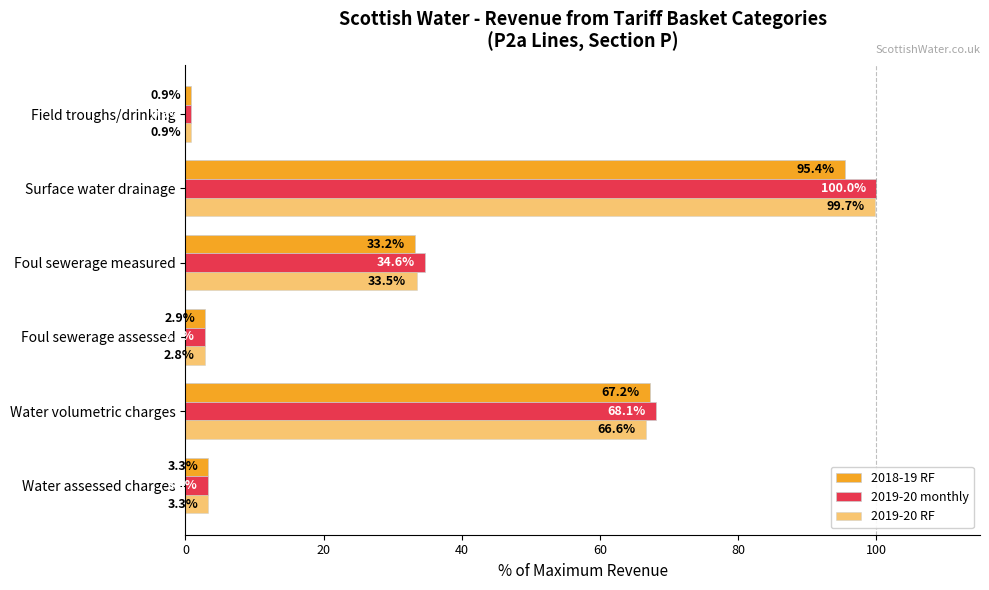

How many data points in 2019-20 monthly are above 34?

3